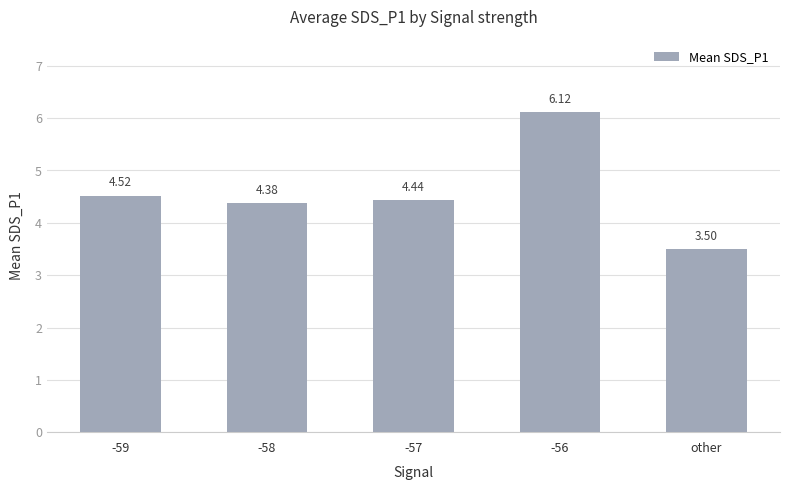

Where is the data nearest to the value 4?

-58